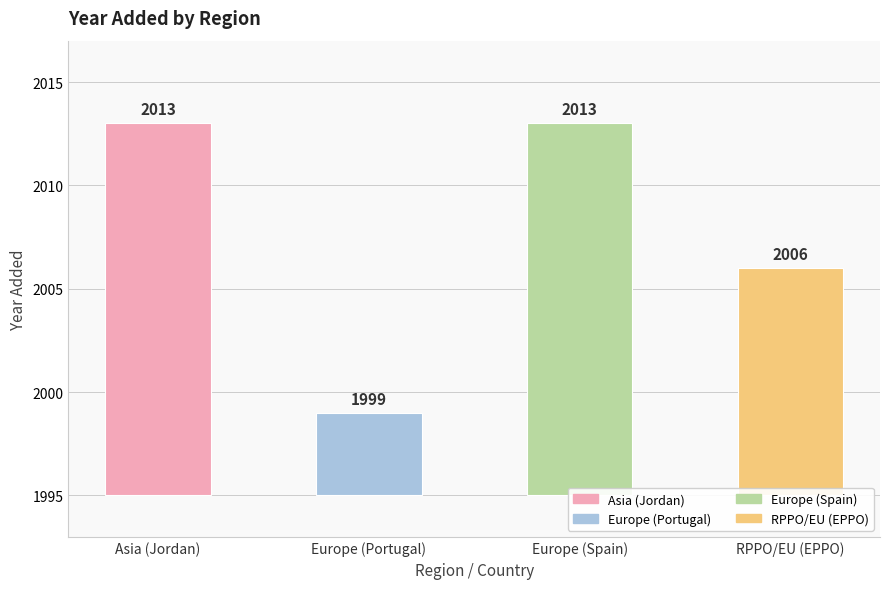

How many categories are shown in the chart?

4